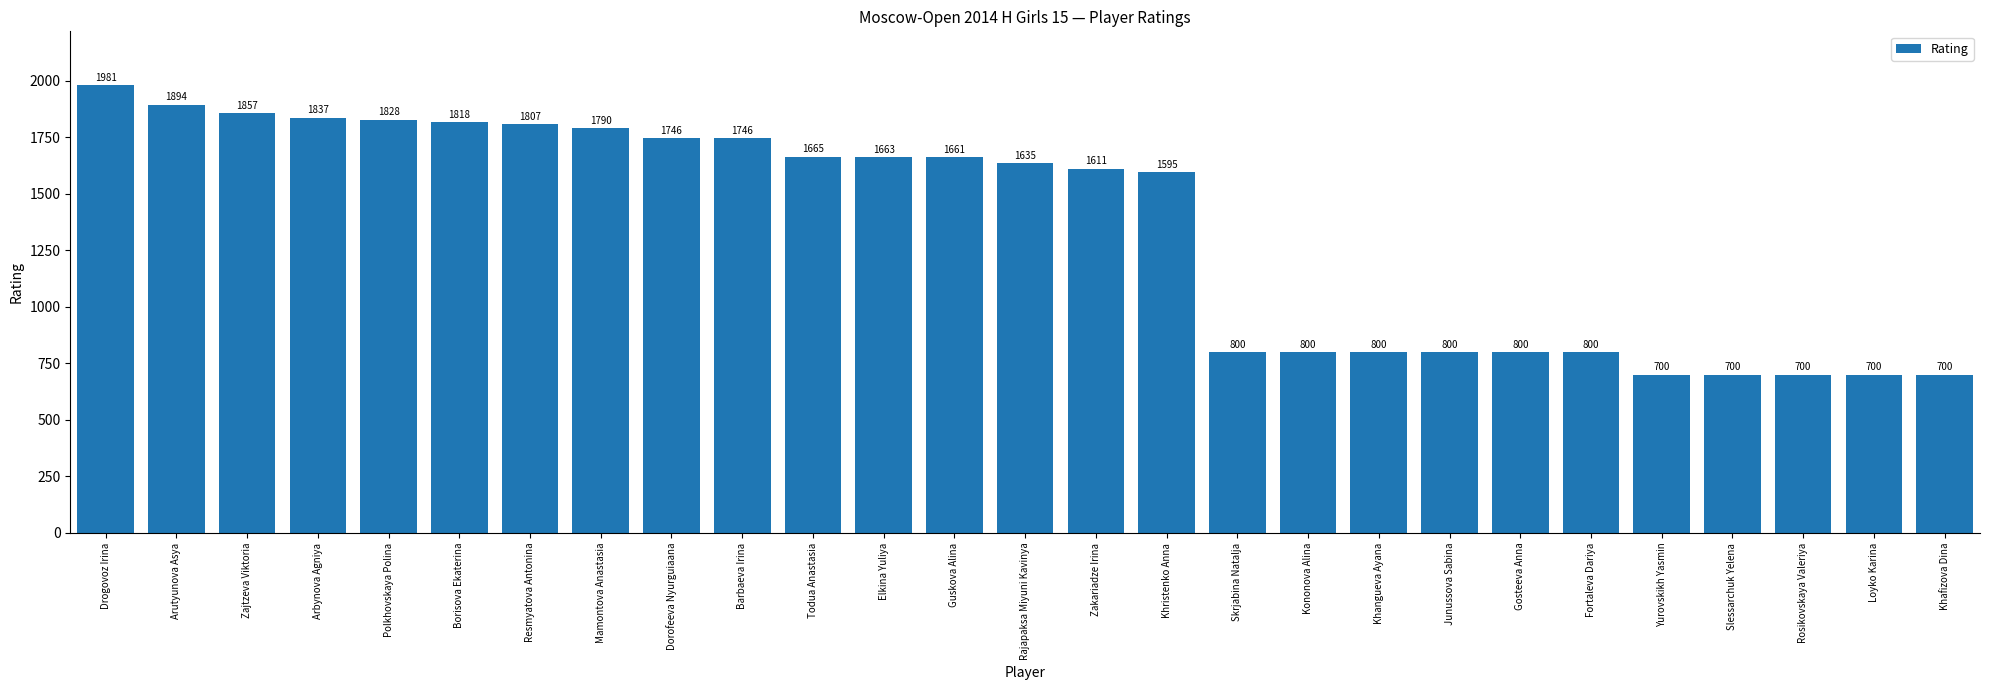

What is the sum of the values at Drogovoz Irina and Dorofeeva Nyurguiaana?

3727